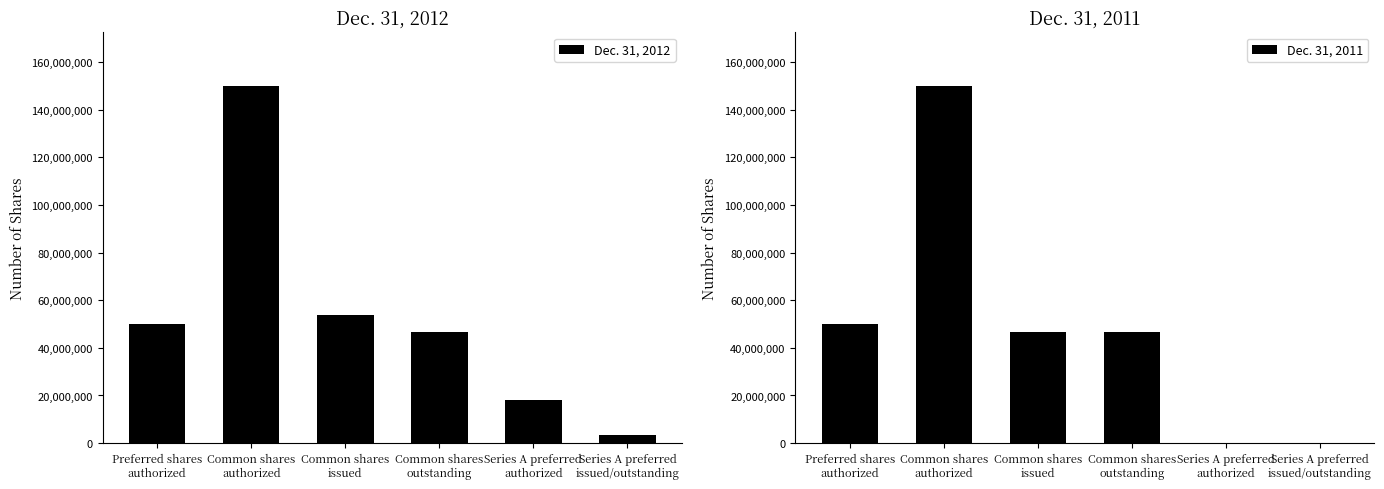

Which category has the lowest value across all series?

Series A preferred
authorized